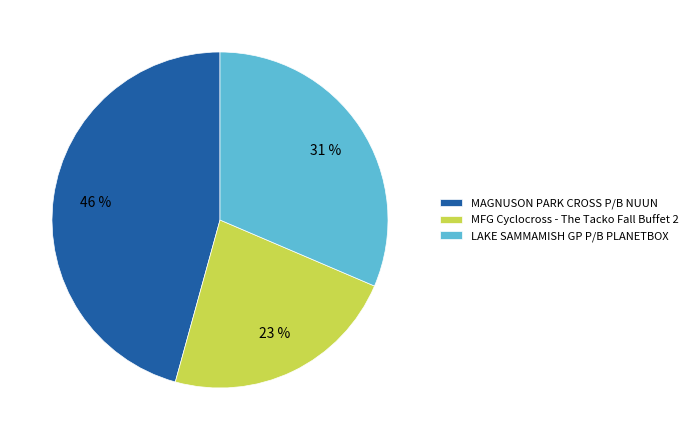

Which slice is the largest?

MAGNUSON PARK CROSS P/B NUUN